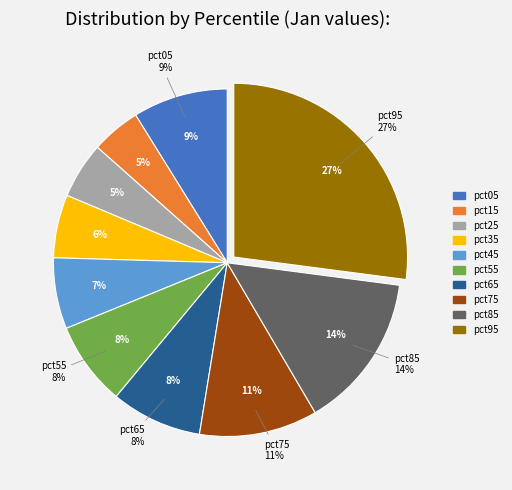

How many slices are in this pie chart?

10